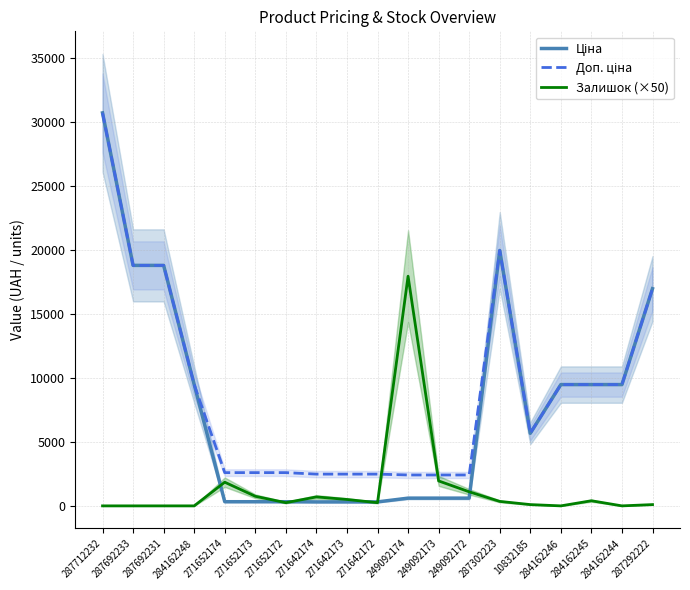

Reading left to right, what are all the values shown in this chart?

Ціна: 287712232=30717.1	287692233=18796.8	287692231=18796.8	284162248=9480.1	271652174=324.8	271652173=324.8	271652172=324.8	271642174=310.3	271642173=310.3	271642172=310.3	249092174=603.7	249092173=603.7	249092172=603.7	287302223=19964.2	10832185=5673.8	284162246=9480.1	284162245=9480.1	284162244=9480.1	287292222=16976.3
Доп. ціна: 287712232=30717.1	287692233=18796.8	287692231=18796.8	284162248=9480.1	271652174=2598.3	271652173=2598.3	271652172=2598.3	271642174=2482.4	271642173=2482.4	271642172=2482.4	249092174=2414.8	249092173=2414.8	249092172=2414.8	287302223=19964.2	10832185=5673.8	284162246=9480.1	284162245=9480.1	284162244=9480.1	287292222=16976.3
Залишок (×50): 287712232=0.0	287692233=0.0	287692231=0.0	284162248=0.0	271652174=1850.0	271652173=750.0	271652172=250.0	271642174=700.0	271642173=500.0	271642172=250.0	249092174=17950.0	249092173=1950.0	249092172=1100.0	287302223=350.0	10832185=100.0	284162246=0.0	284162245=400.0	284162244=0.0	287292222=100.0